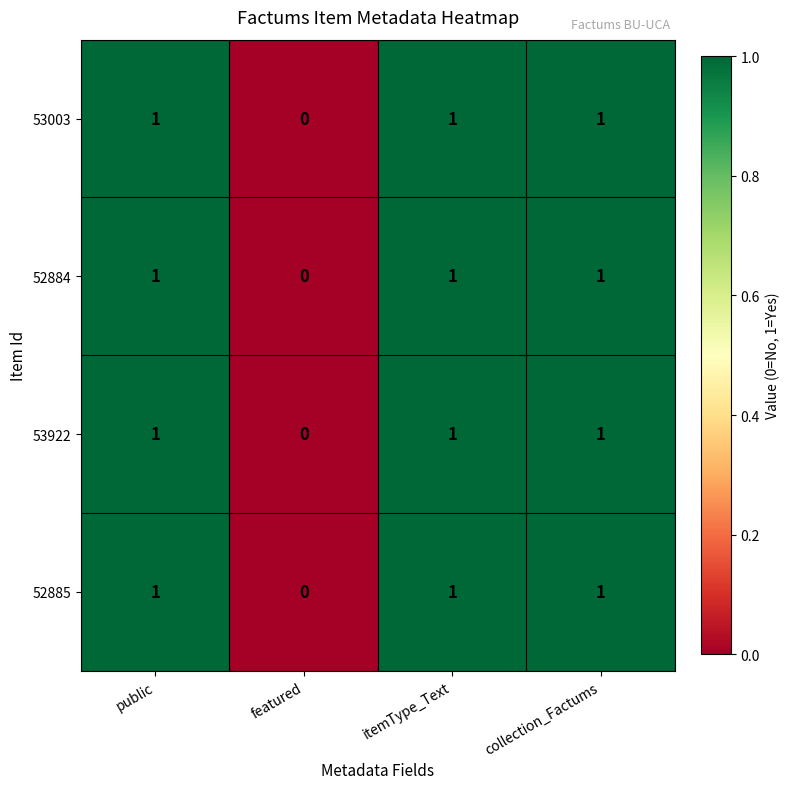

At which label does 53003 reach its minimum?

featured